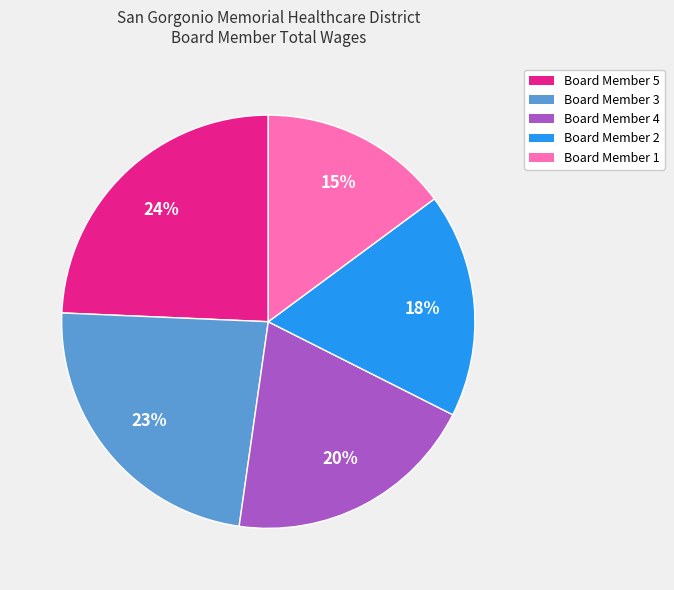

Approximately how many times larger is the value at Board Member 5 compared to Board Member 1?

1.6